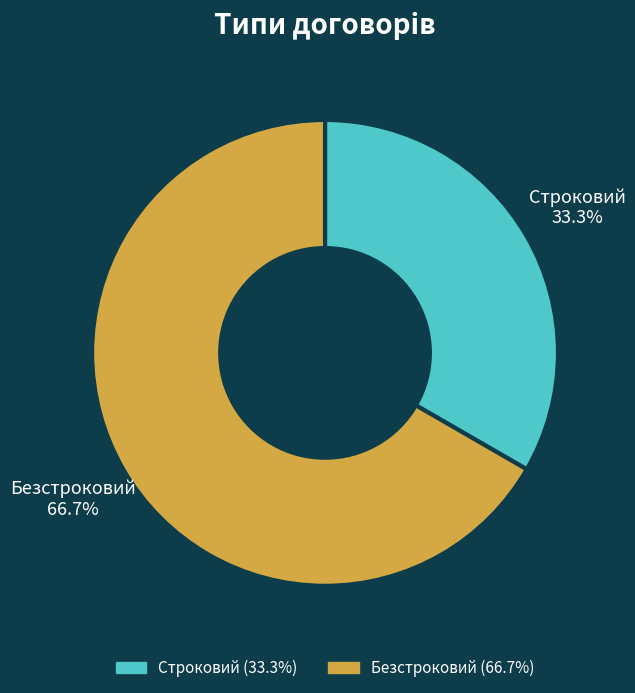

To the nearest percent, what is the average slice percentage?

50%